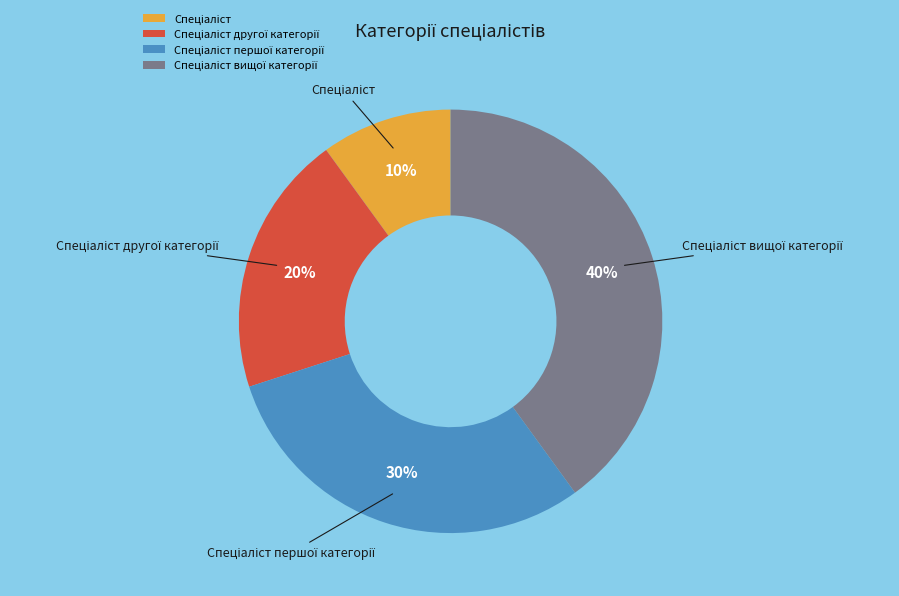

To the nearest percent, what is the average slice percentage?

25%